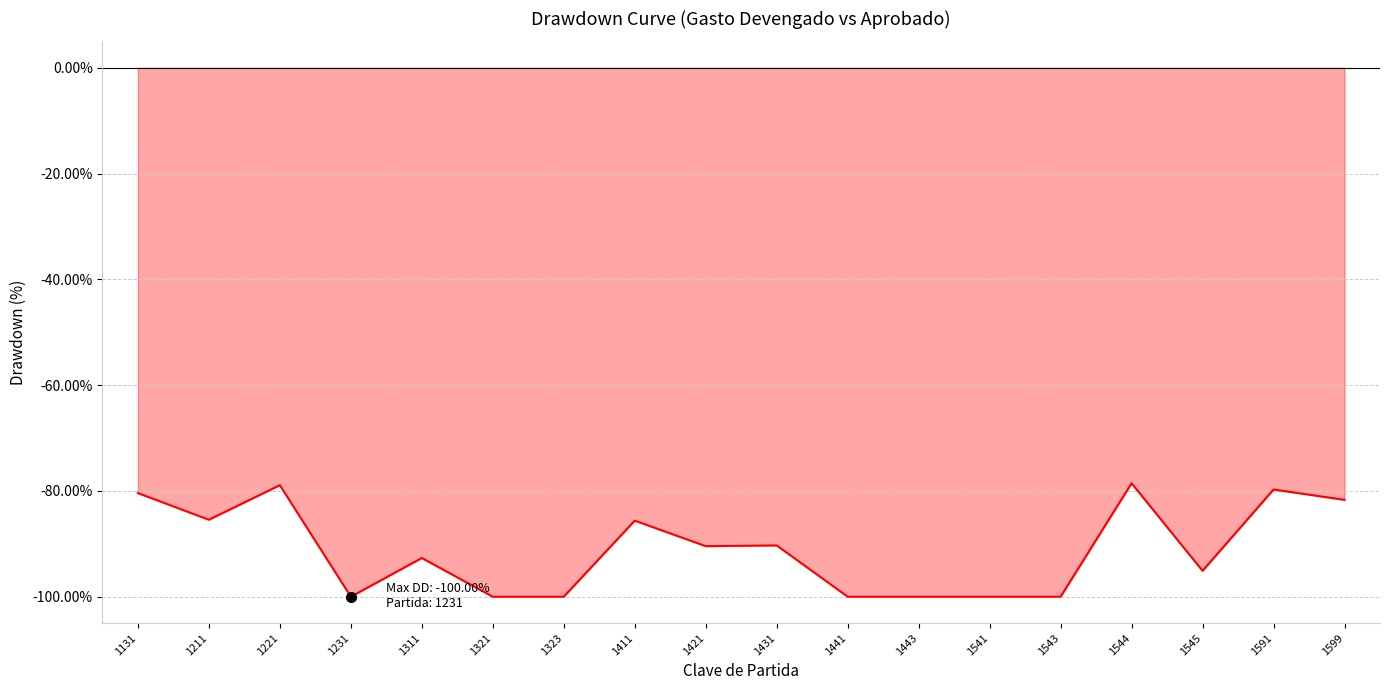

The value at 1211 is -0.9. True or false?

True